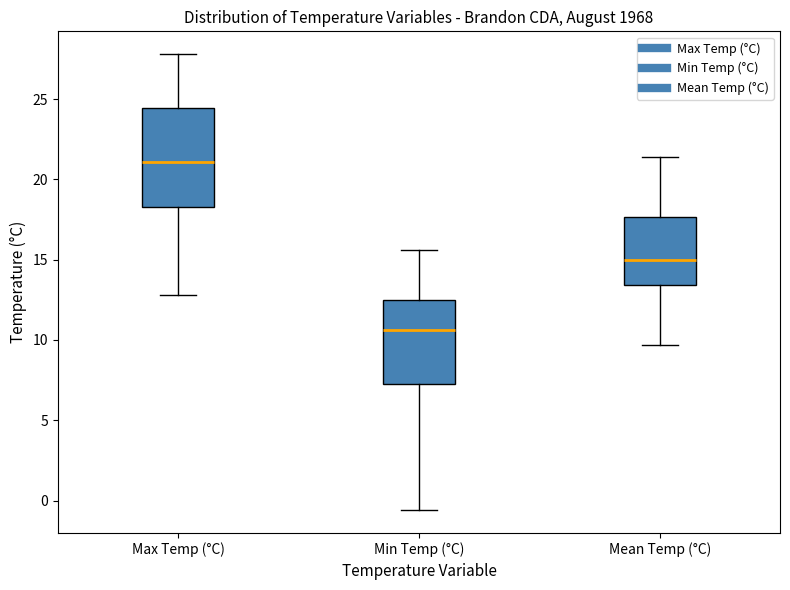

Where is the lower edge of the box for Mean Temp (°C) on the y-axis? The values are not printed on the chart, so give them approximately, as read against the axis.

13.5